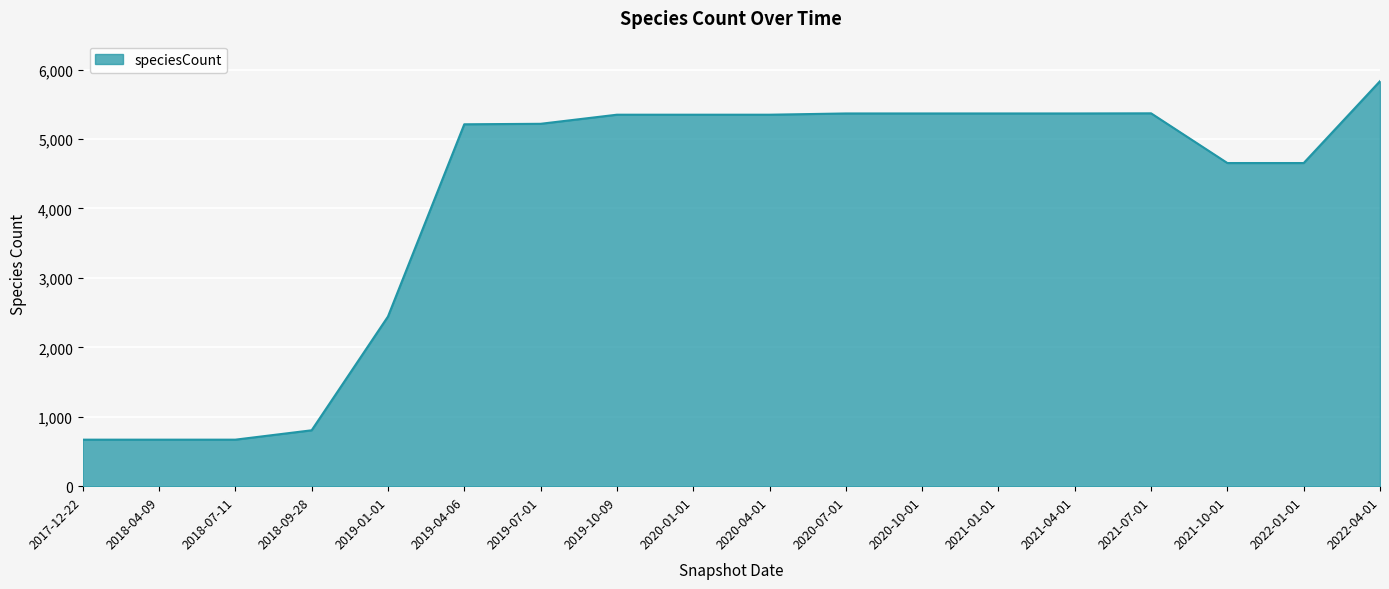

What is the difference between the values at 2017-12-22 and 2020-07-01?

4698